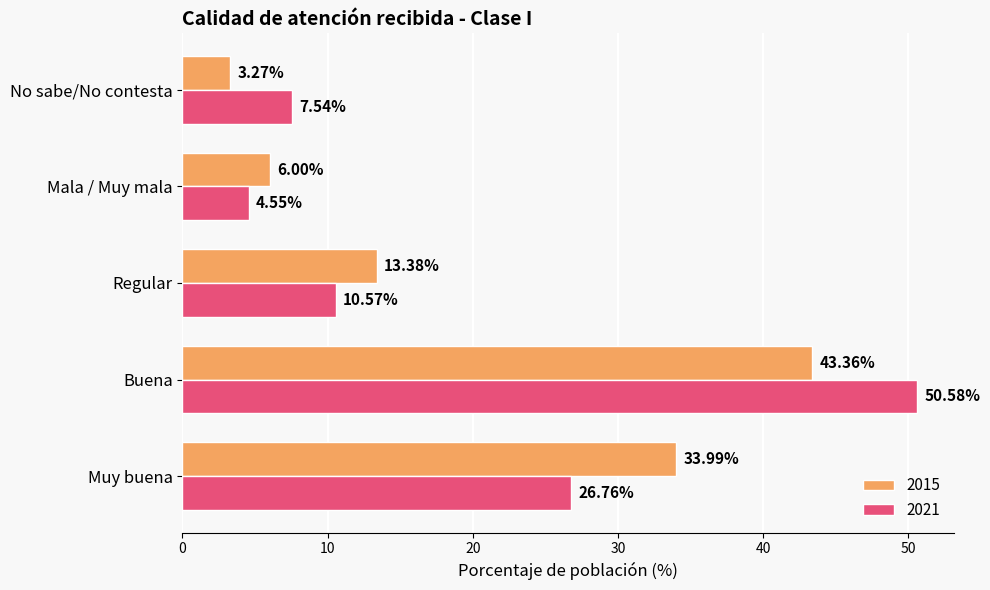

What is the difference between the 2021 values at Buena and Mala / Muy mala?

46.0